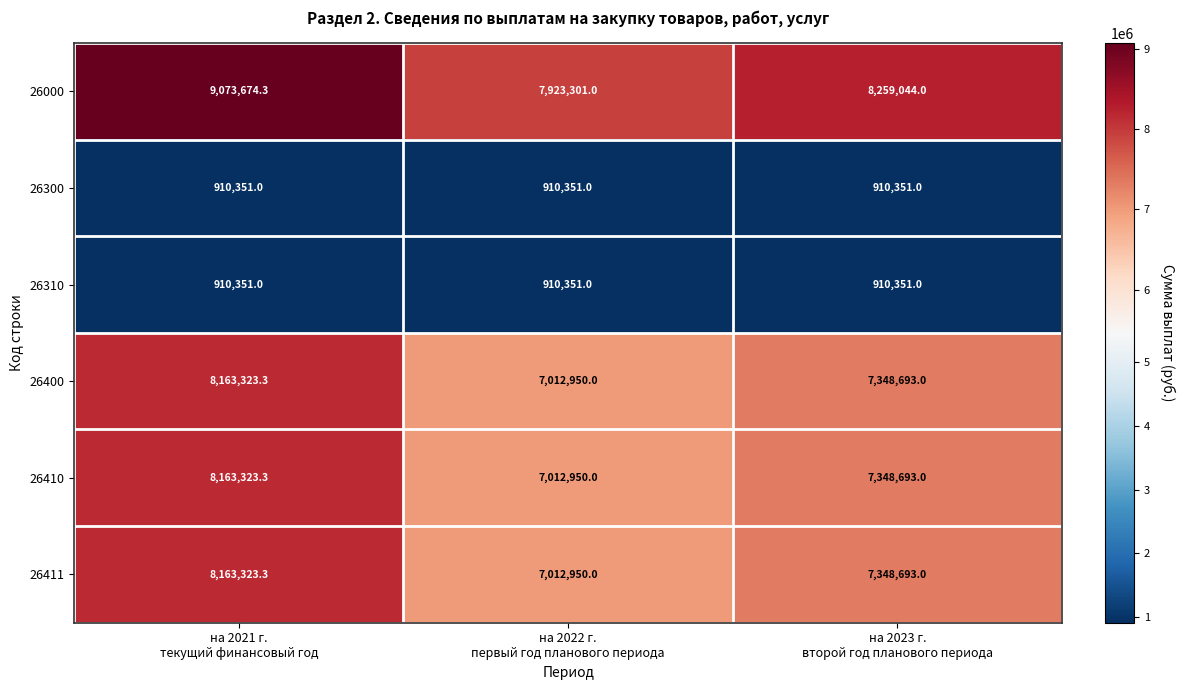

What is the lowest value of the 26410 series?

7012950.0